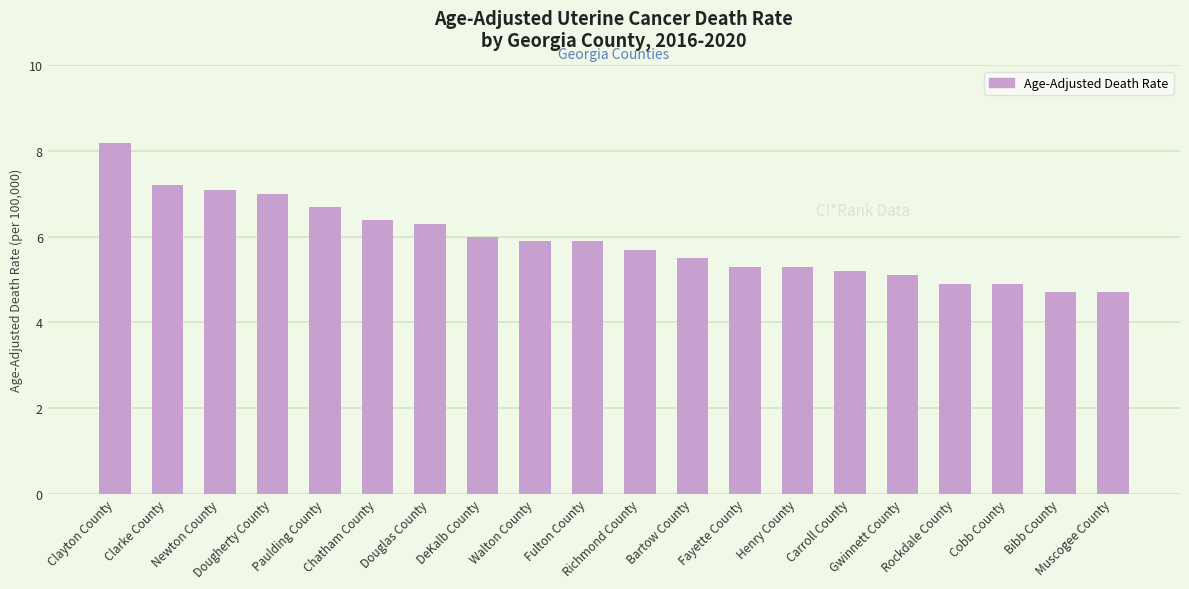

Is it true that the value at Dougherty County is 7.0?

True